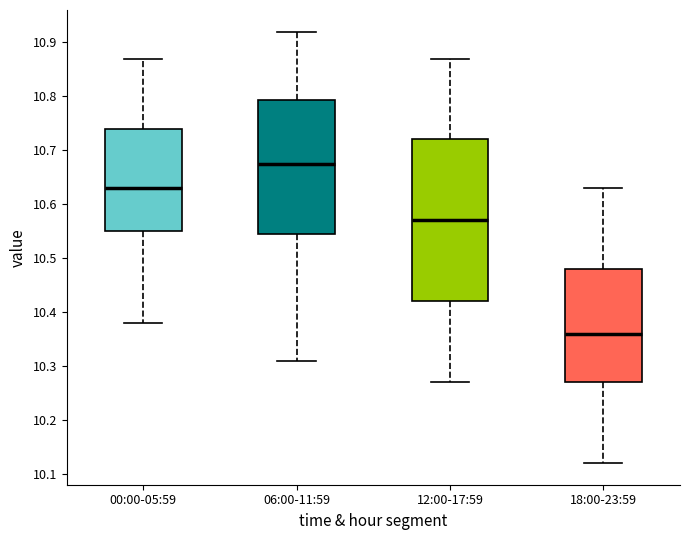

Which box is the tallest, from its lower edge to its upper edge?

12:00-17:59